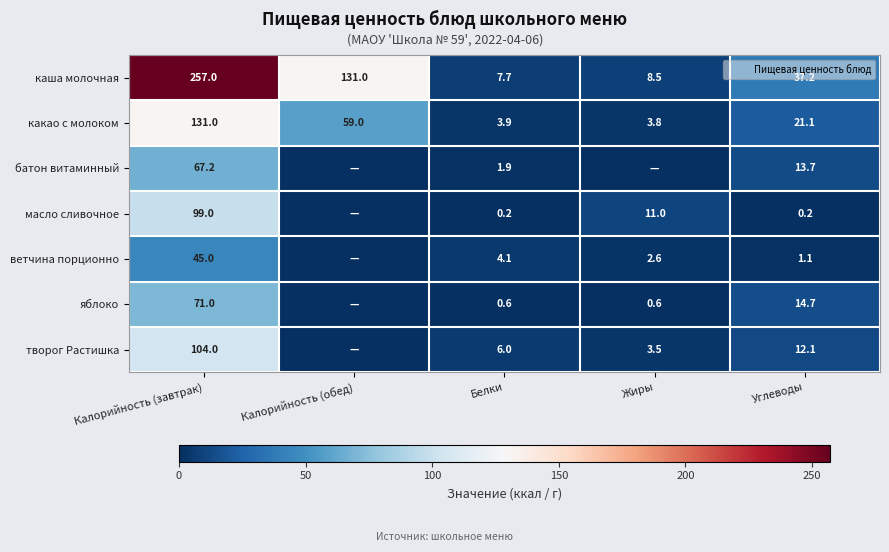

Is it true that яблоко equals 44.7 at Калорийность (завтрак)?

False